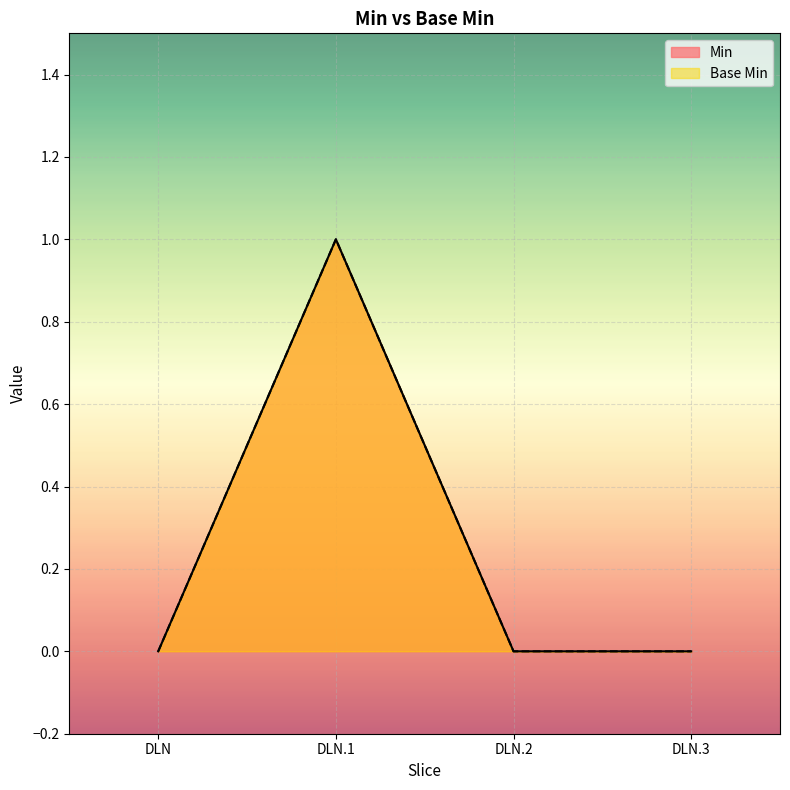

How many interior local peaks does the Min series have?

1